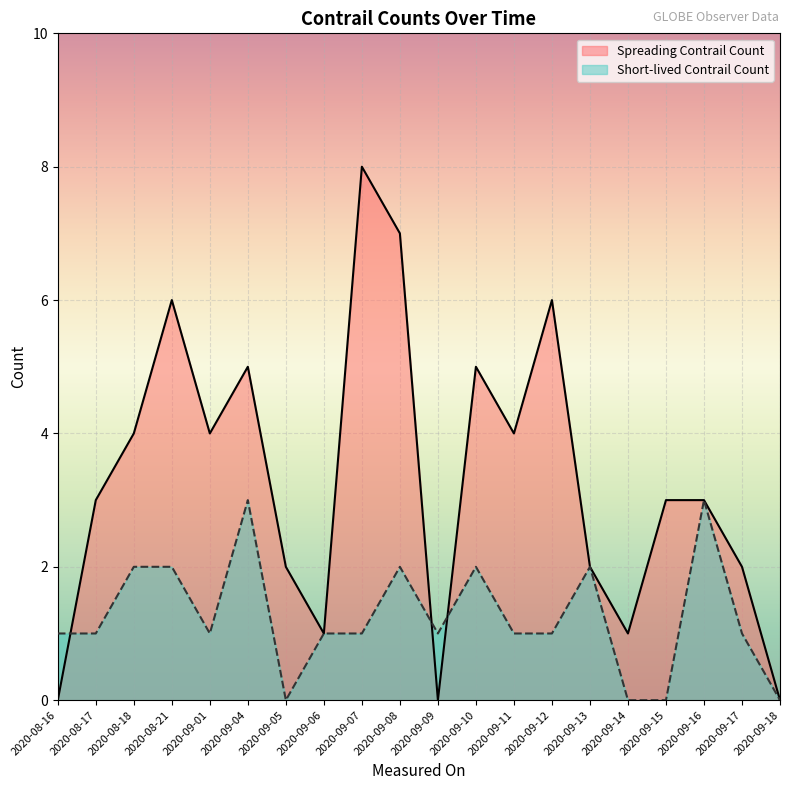

What is the value of the Spreading Contrail Count point at the 4th from the left?

6